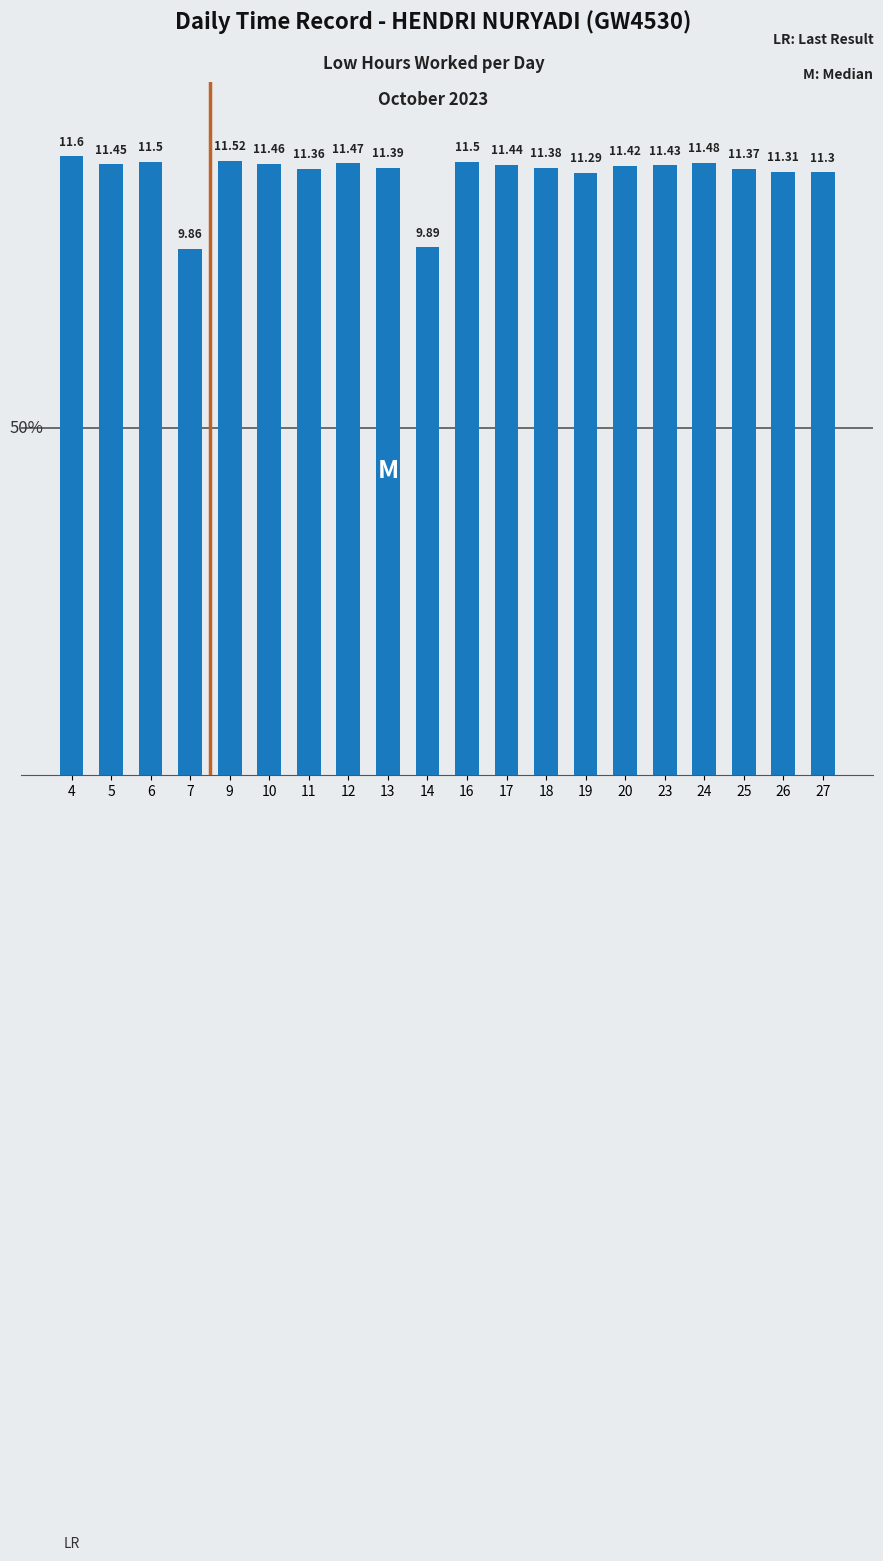

How many values exceed 11?

18